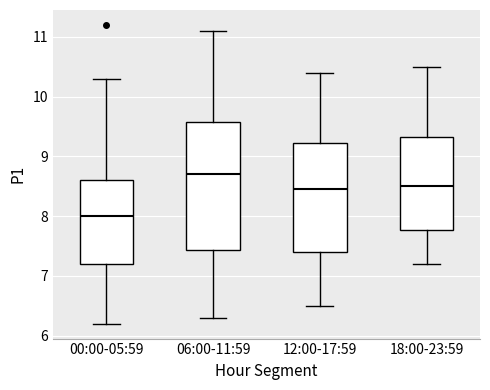

Which box's median line is the lowest?

00:00-05:59